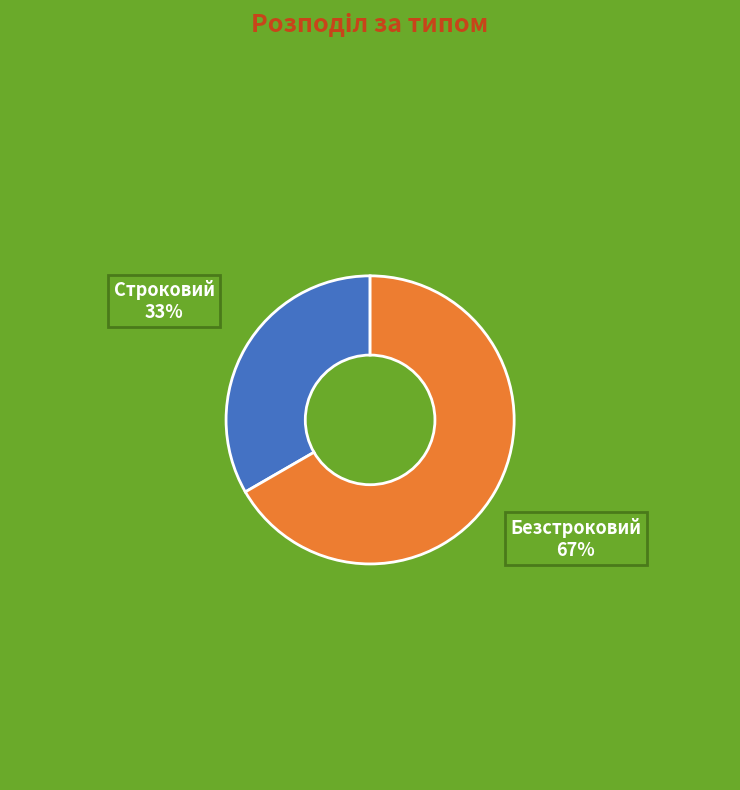

Do Строковий and Безстроковий together represent more than half of the pie?

Yes